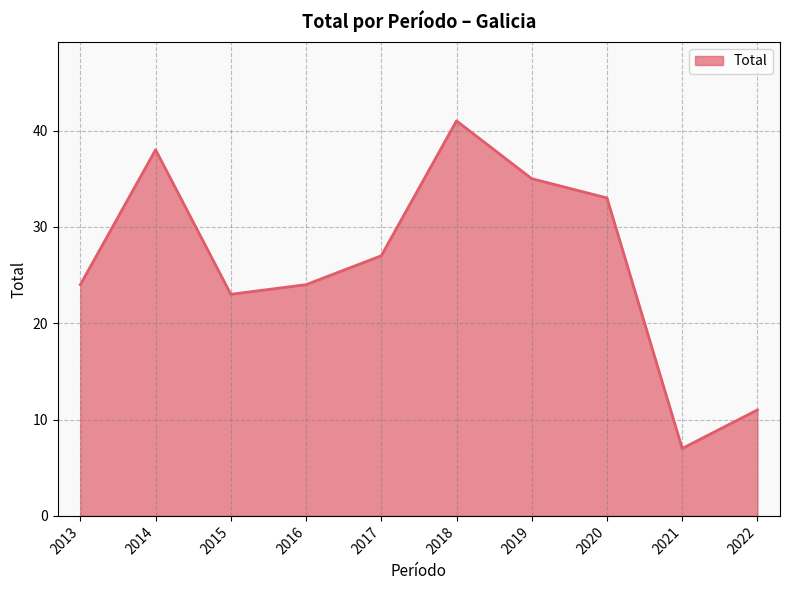

Is it true that the value at 2014 is 60?

False